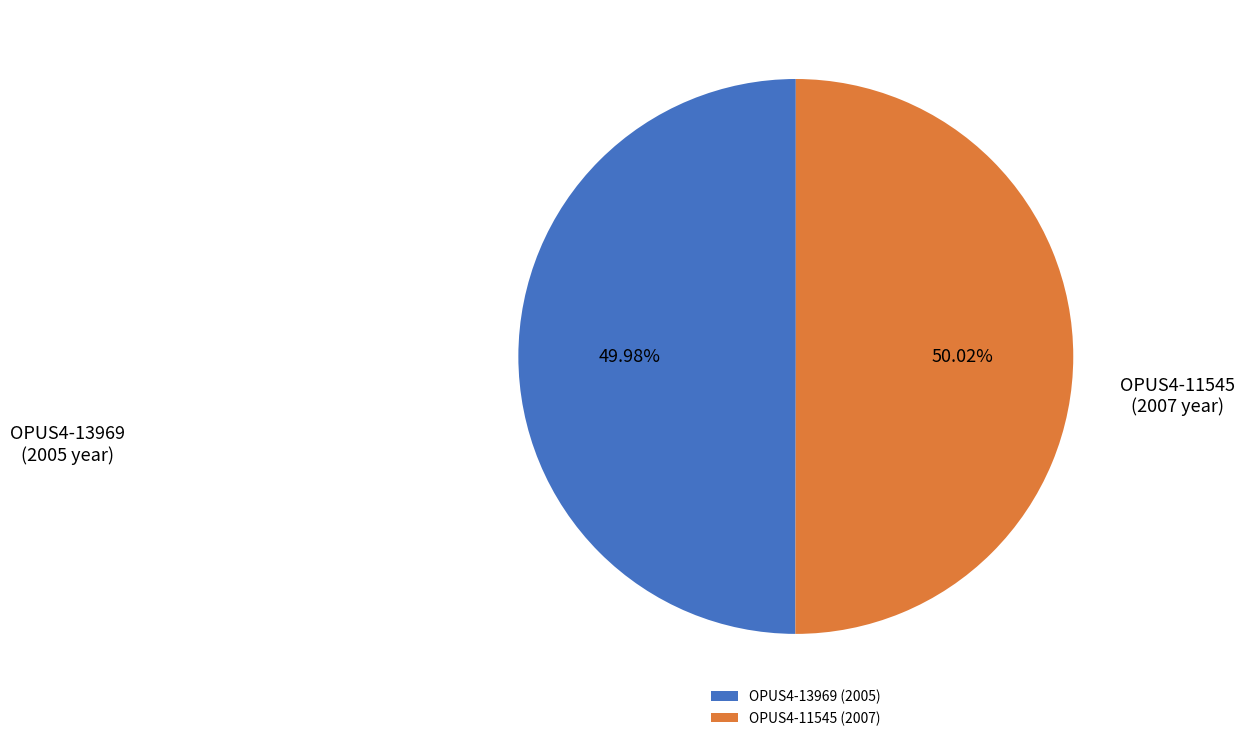

Is the sum of OPUS4-11545 (2007) and OPUS4-13969 (2005) greater than half?

Yes